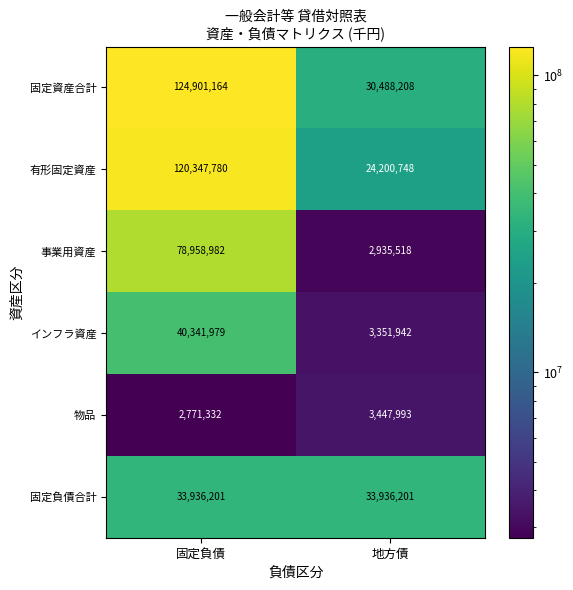

Which label corresponds to the largest value in the chart?

固定負債